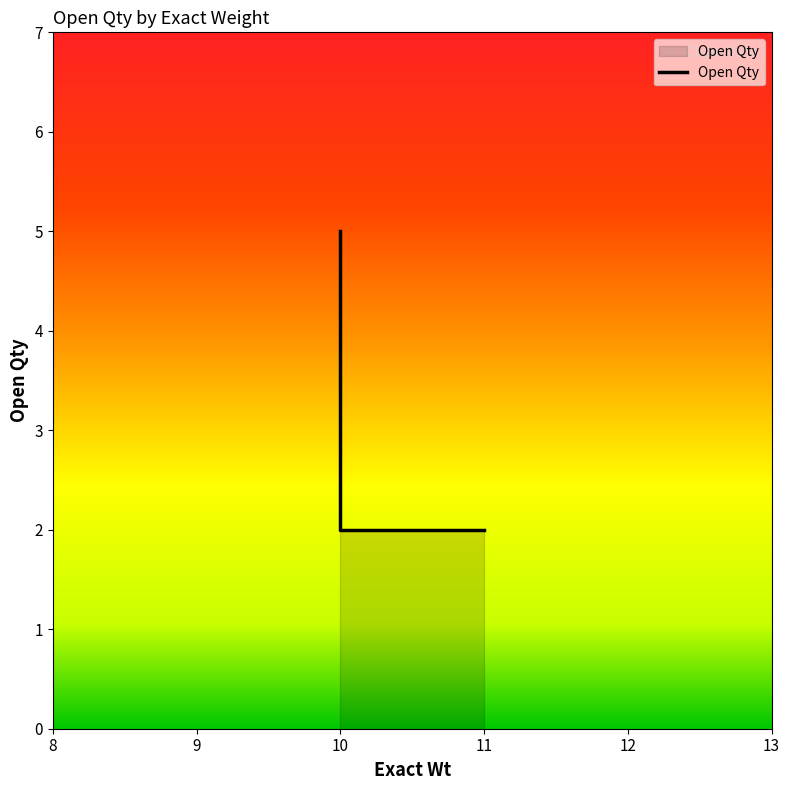

What is the value of the 1st point from the left?

5